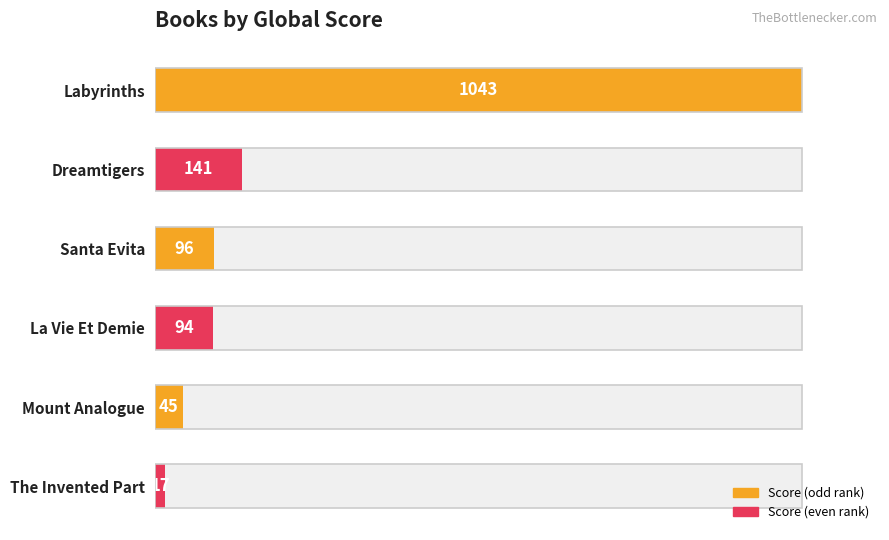

The chart shows a value of 33 at Santa Evita. True or false?

False